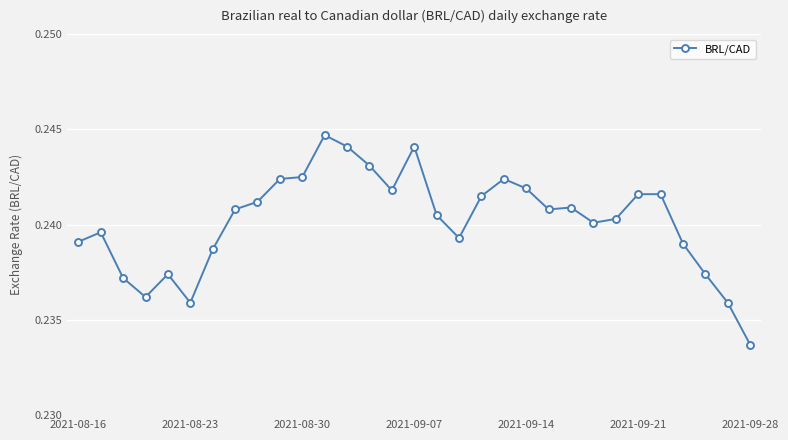

What is the sum of all values?

7.4